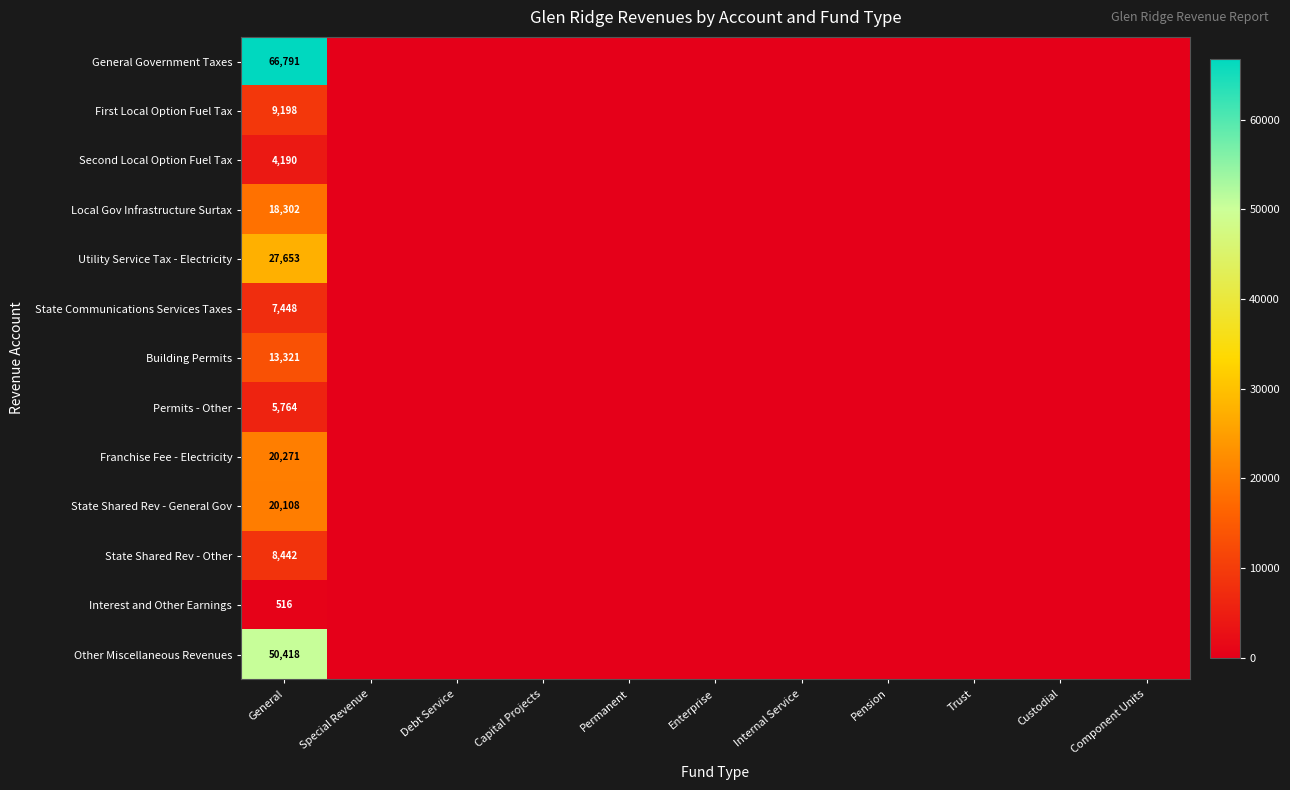

Rank the series at General from lowest to highest value.

Interest and Other Earnings, Second Local Option Fuel Tax, Permits - Other, State Communications Services Taxes, State Shared Rev - Other, First Local Option Fuel Tax, Building Permits, Local Gov Infrastructure Surtax, State Shared Rev - General Gov, Franchise Fee - Electricity, Utility Service Tax - Electricity, Other Miscellaneous Revenues, General Government Taxes